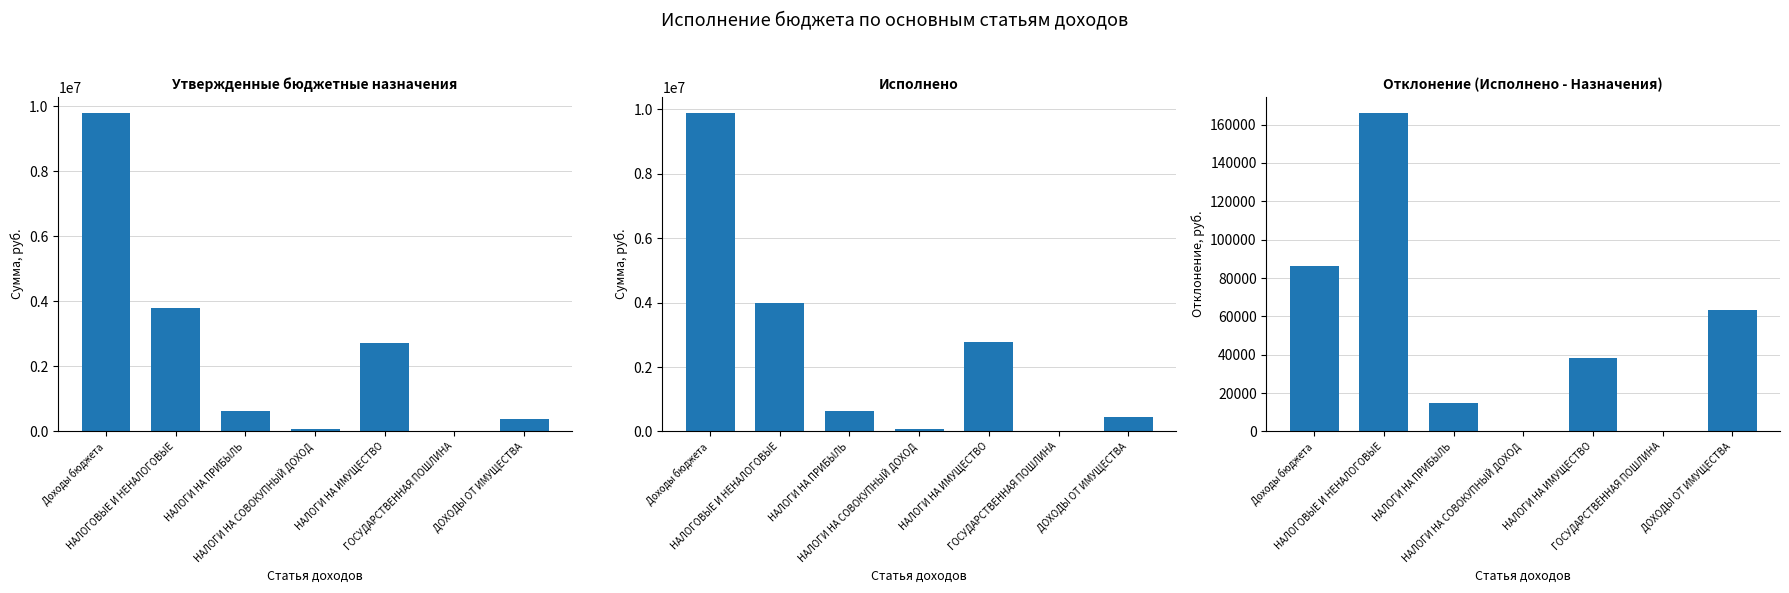

Which series changed the most between НАЛОГИ НА СОВОКУПНЫЙ ДОХОД and НАЛОГИ НА ИМУЩЕСТВО?

Исполнено